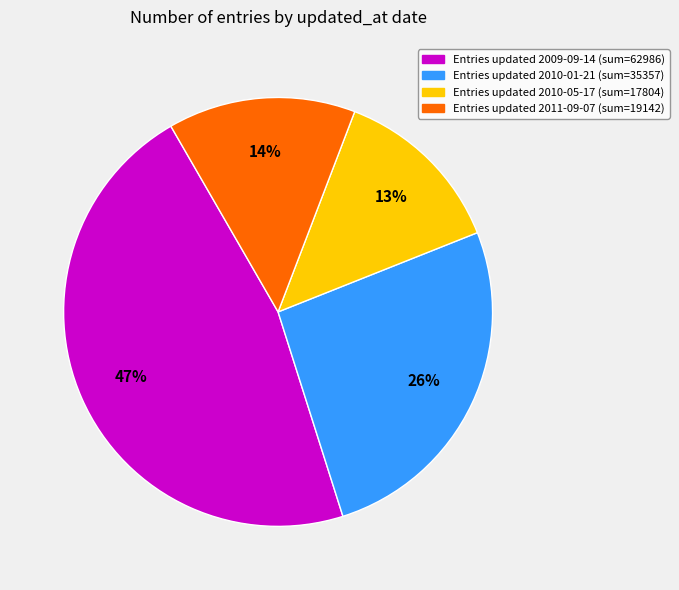

Is there a majority slice in this chart?

No